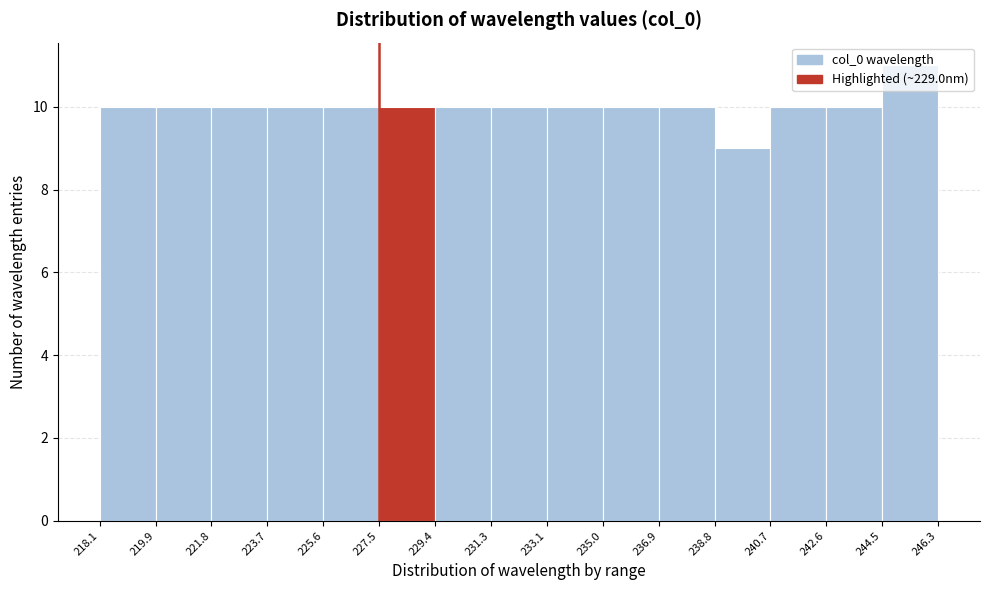

How tall is the bar that spans 227.5 to 229.4 on the x-axis? The values are not printed on the chart, so give them approximately, as read against the axis.

10